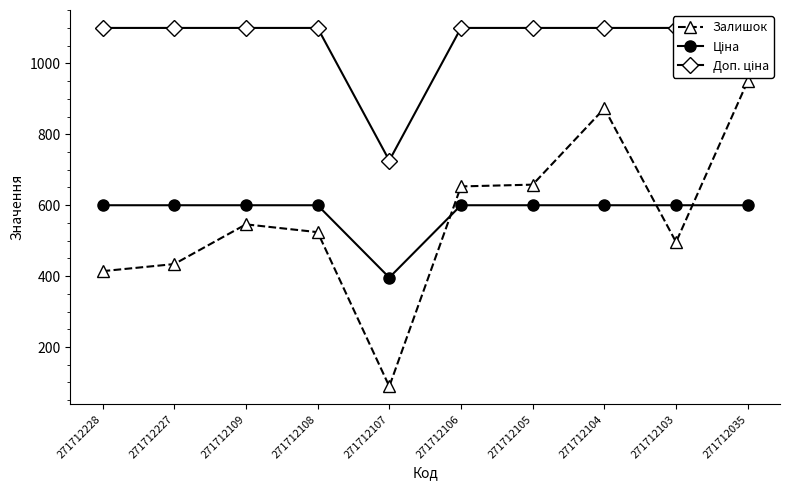

How many data points in Доп. ціна are above 1100?

9